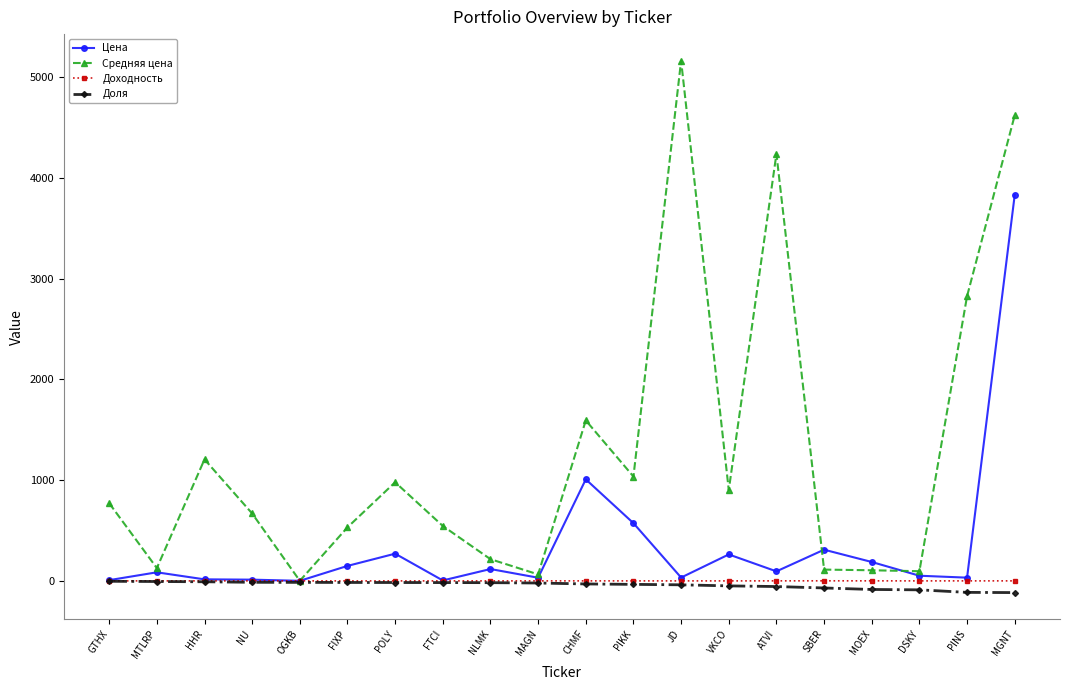

What is the sum of all Доходность values?

-1.0